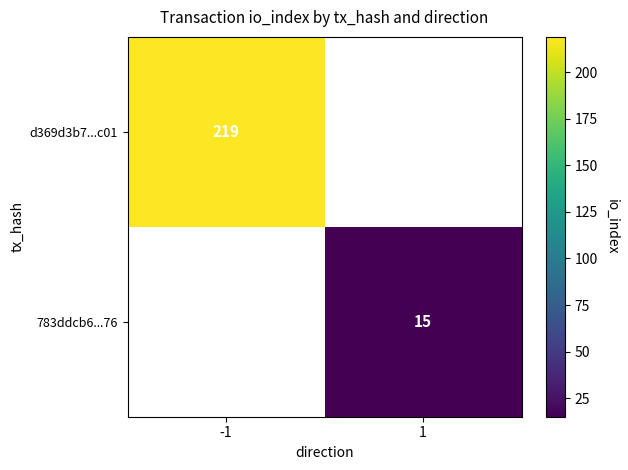

The 783ddcb6...76 series shows 15 at 1. True or false?

True